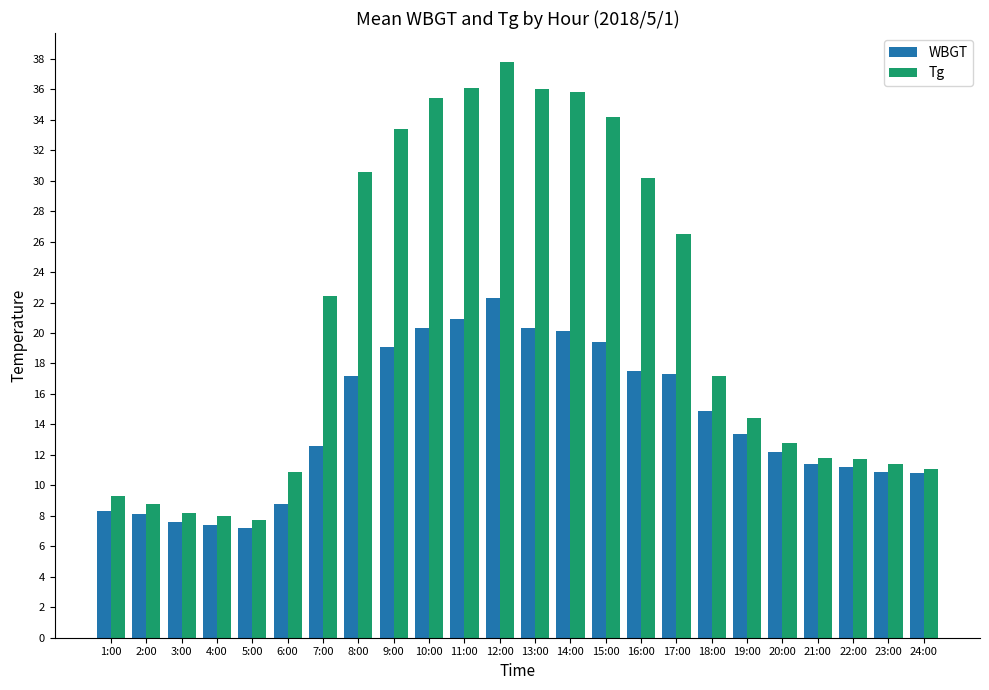

Rank the series by their average value, from highest to lowest.

Tg, WBGT